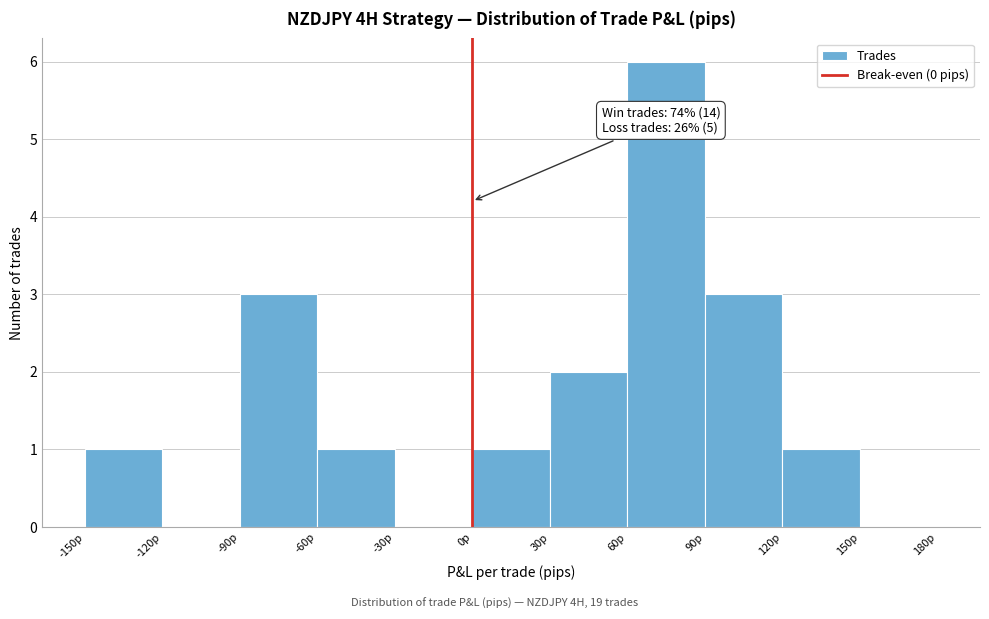

Which range on the x-axis has the tallest bar?

60 to 90